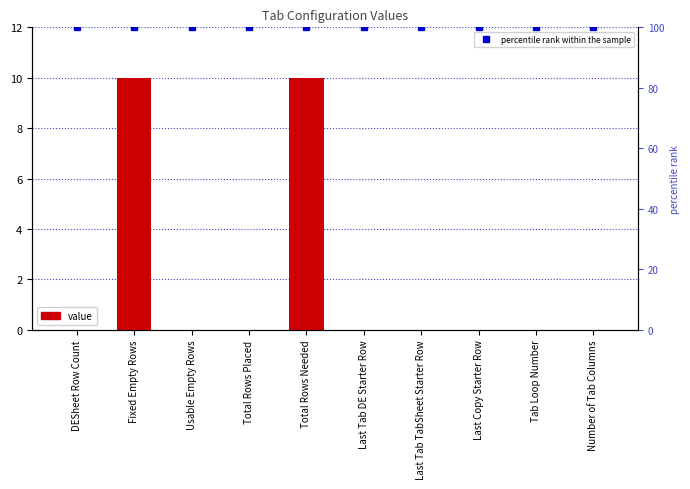

List the labels in order of value, smallest first.

DESheet Row Count, Usable Empty Rows, Total Rows Placed, Last Tab DE Starter Row, Last Tab TabSheet Starter Row, Last Copy Starter Row, Tab Loop Number, Number of Tab Columns, Fixed Empty Rows, Total Rows Needed